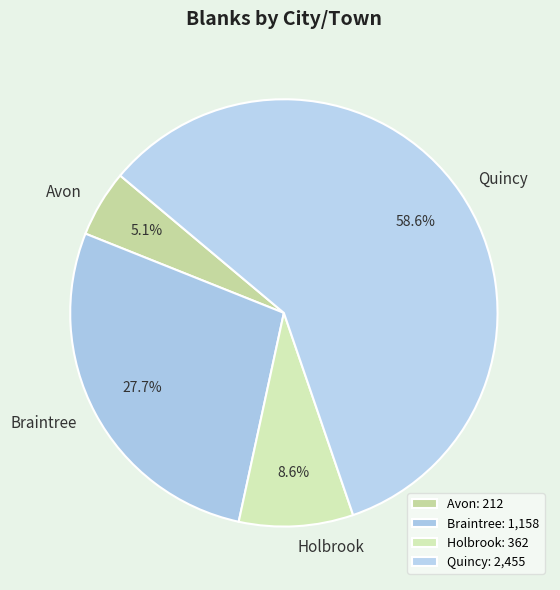

To the nearest percent, what is the difference between the Quincy and Avon slice percentages?

54%